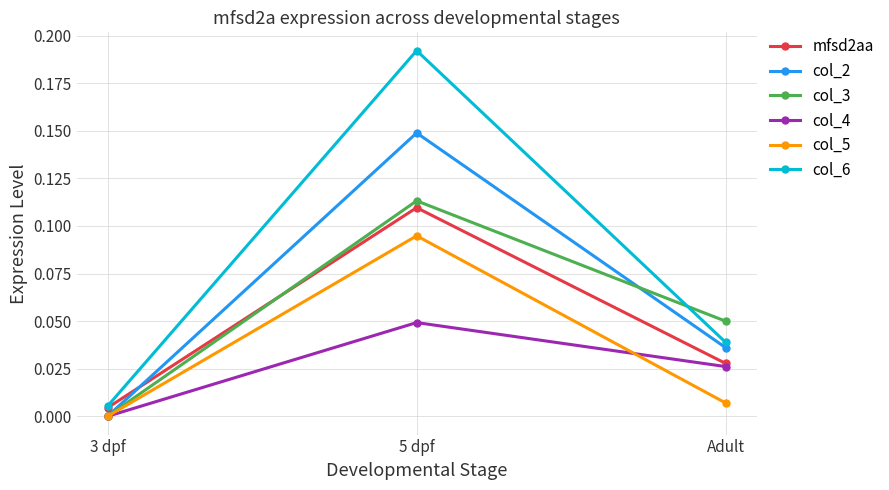

The value of col_6 at 3 dpf is 0.0. True or false?

True